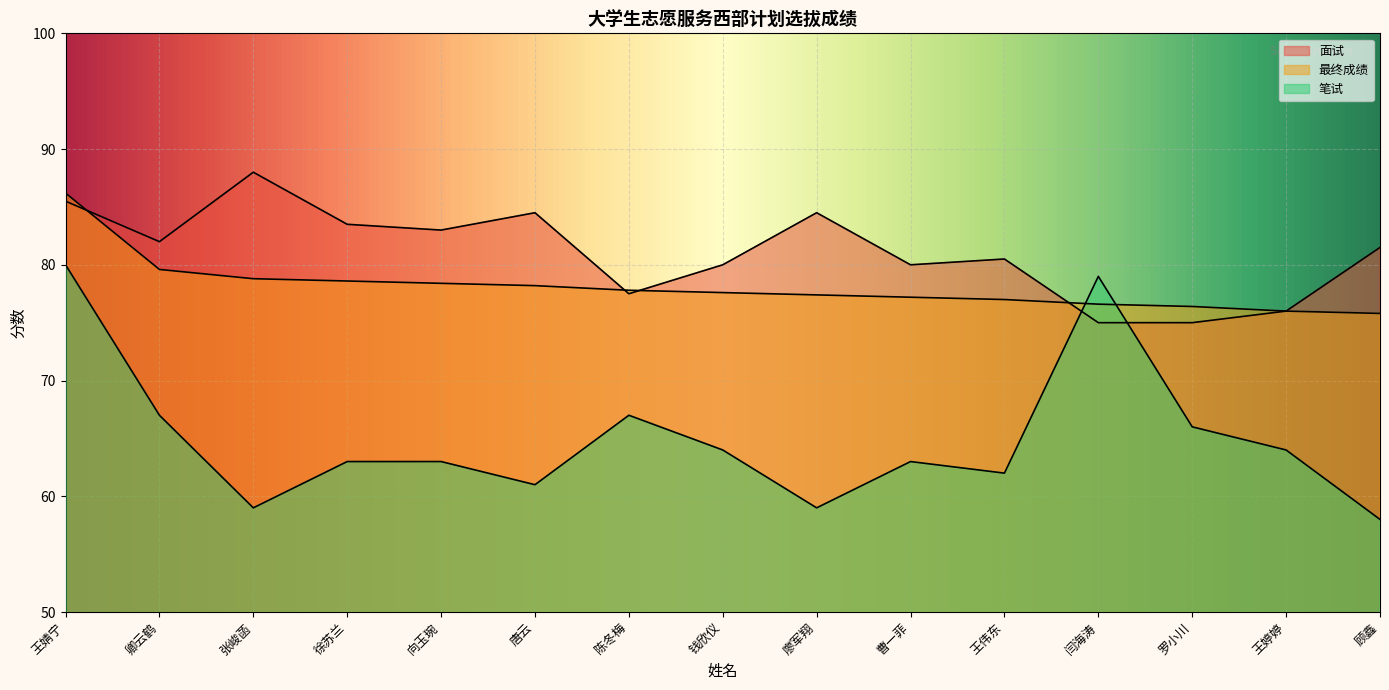

How many lines are shown in the chart?

3